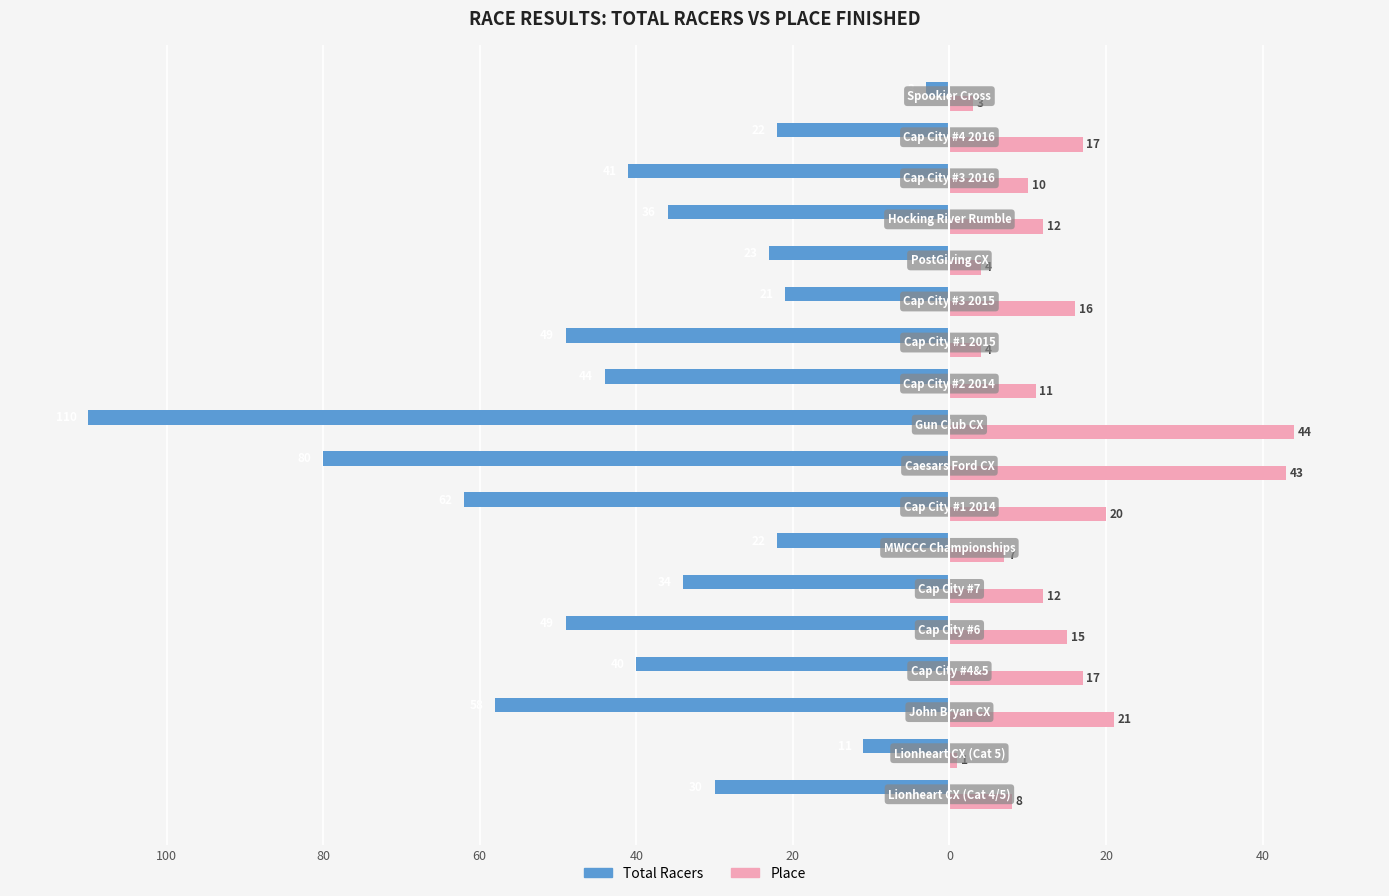

What are all the series names shown in the legend?

Total Racers, Place